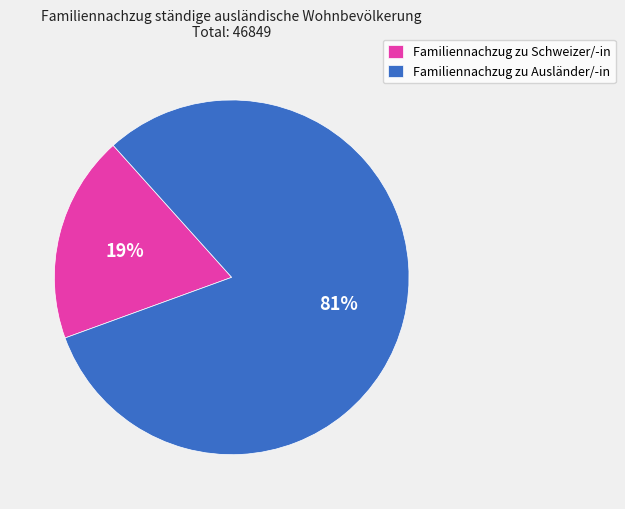

How many segments does this pie chart have?

2